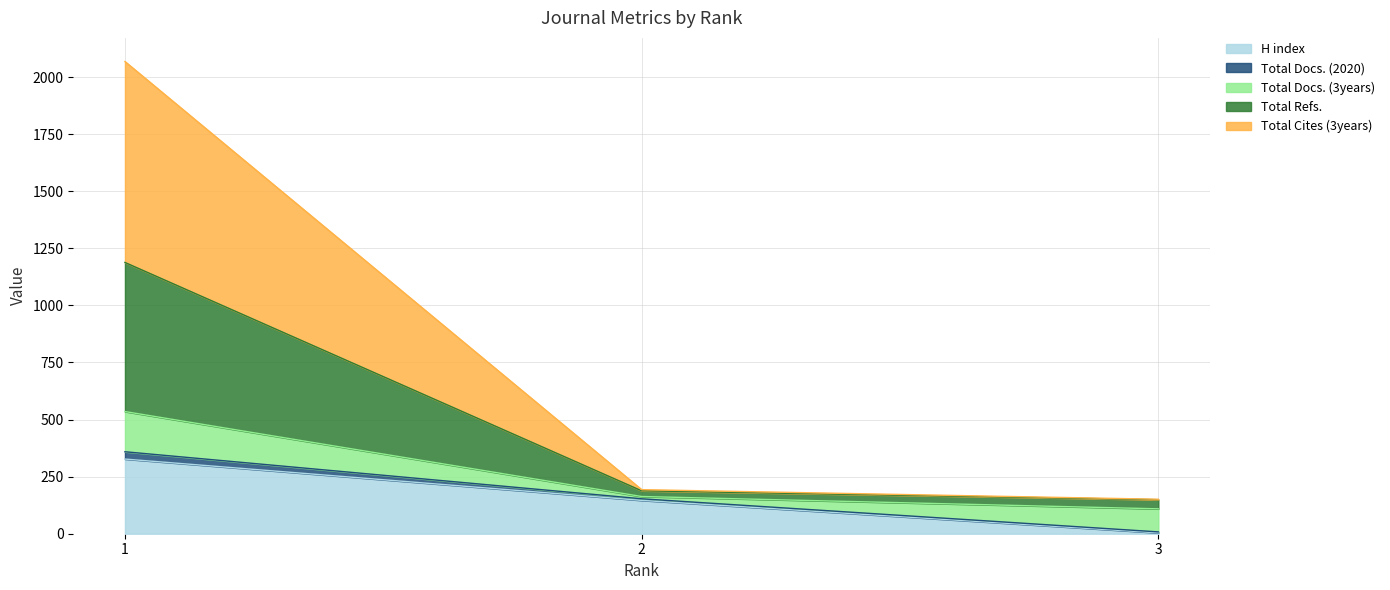

What is the maximum value for H index?

327